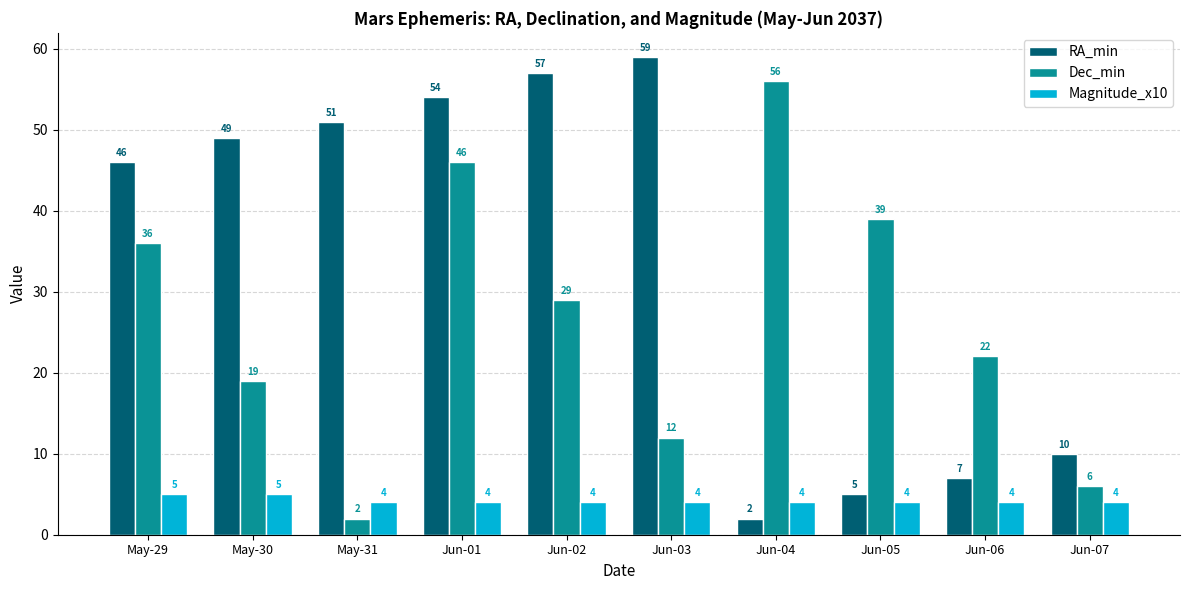

What is the average value of the RA_min series?

34